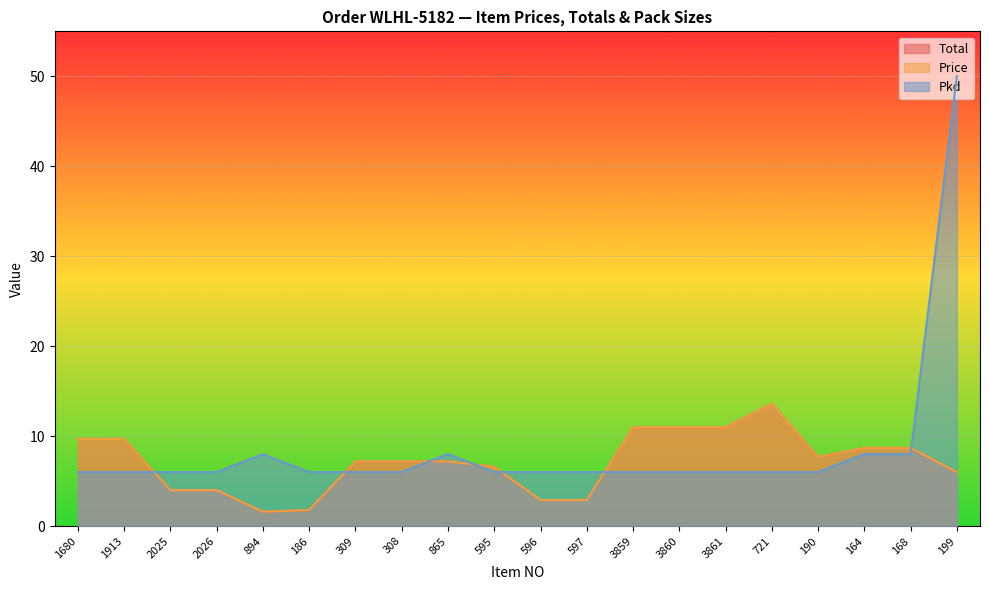

At which category is the sum across all series the highest?

199